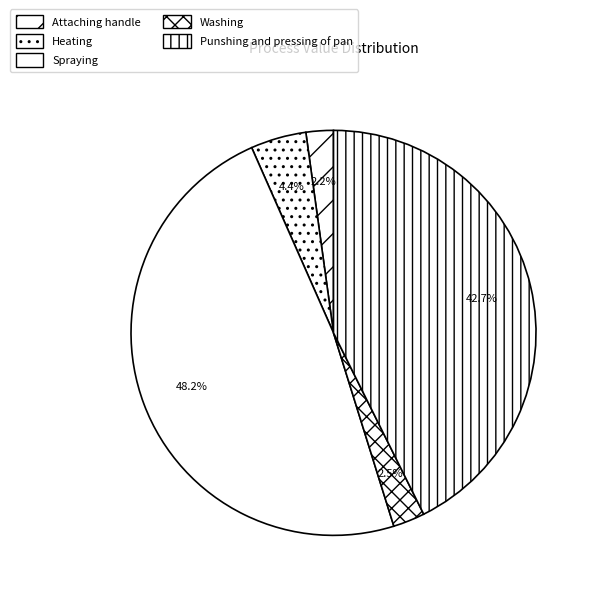

What percentage is the Attaching handle slice, to the nearest percent?

2%